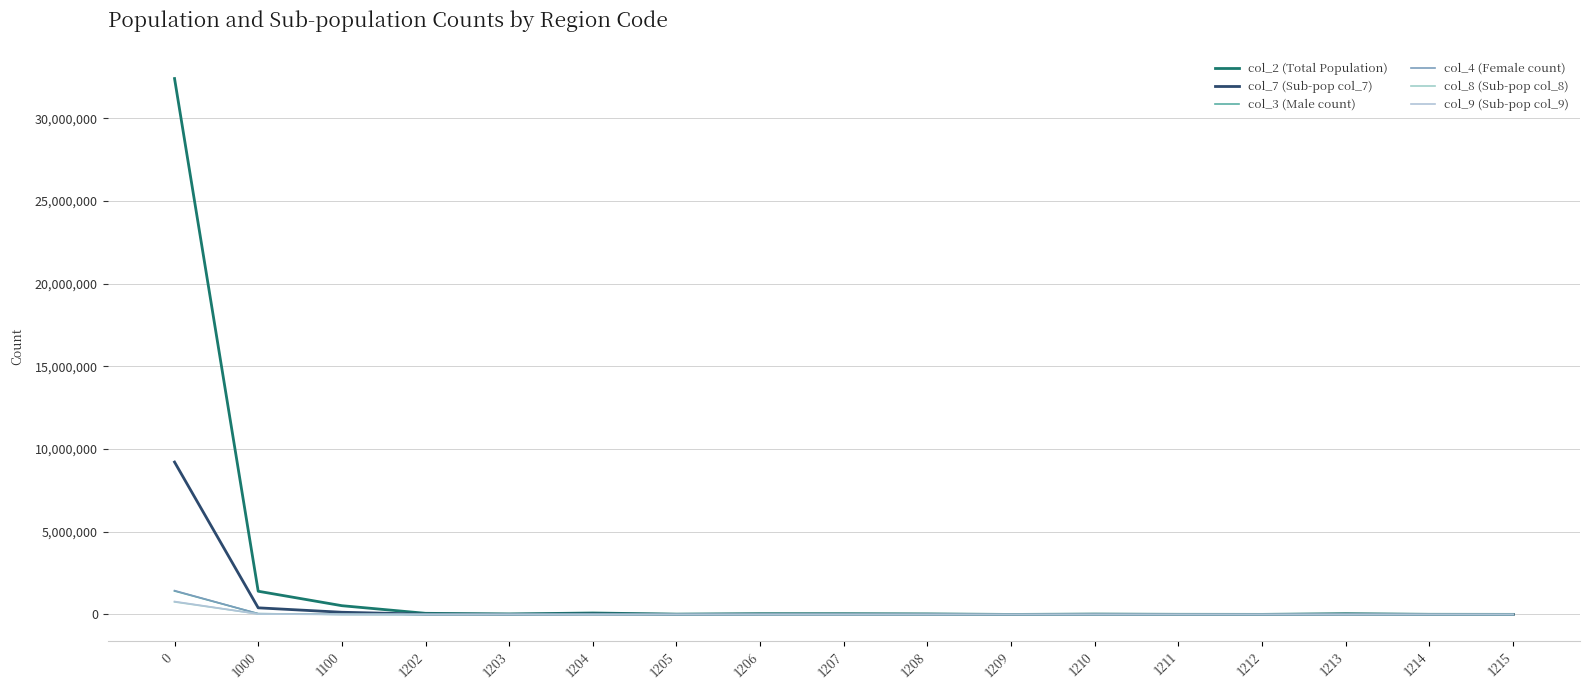

Reading right to left, transcribe all the data shown in this chart.

col_2 (Total Population): 1215=5665	1214=9202	1213=44362	1212=5356	1211=8711	1210=21876	1209=2003	1208=31116	1207=44069	1206=45027	1205=19748	1204=88511	1203=30987	1202=69829	1100=530532	1000=1404301	0=32396975
col_7 (Sub-pop col_7): 1215=1812	1214=2737	1213=11283	1212=1214	1211=3069	1210=7372	1209=846	1208=8208	1207=11993	1206=12642	1205=5160	1204=25463	1203=8892	1202=19285	1100=133689	1000=401497	0=9213571
col_3 (Male count): 1215=225	1214=403	1213=1915	1212=103	1211=362	1210=960	1209=116	1208=1094	1207=1342	1206=1725	1205=43	1204=2657	1203=387	1202=1407	1100=8573	1000=46582	0=1419841
col_4 (Female count): 1215=221	1214=371	1213=1748	1212=93	1211=402	1210=965	1209=138	1208=1018	1207=1372	1206=1725	1205=42	1204=2645	1203=400	1202=1342	1100=7657	1000=46326	0=1441173
col_8 (Sub-pop col_8): 1215=138	1214=275	1213=1239	1212=48	1211=246	1210=664	1209=65	1208=495	1207=967	1206=832	1205=0	1204=1603	1203=246	1202=703	1100=4612	1000=29562	0=759857
col_9 (Sub-pop col_9): 1215=132	1214=251	1213=1194	1212=36	1211=272	1210=695	1209=85	1208=499	1207=987	1206=832	1205=0	1204=1561	1203=227	1202=649	1100=4010	1000=29262	0=782363